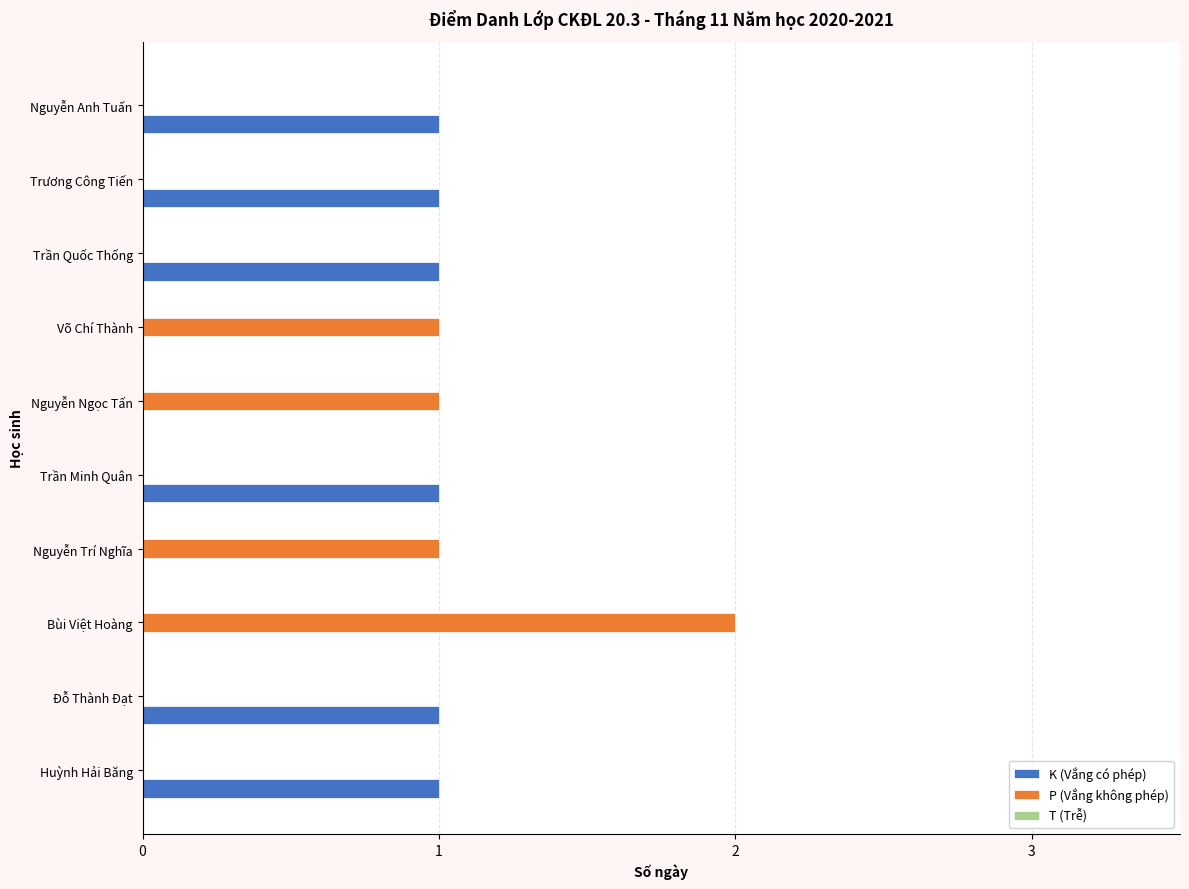

The value of K (Vắng có phép) at Bùi Việt Hoàng is 0. True or false?

True